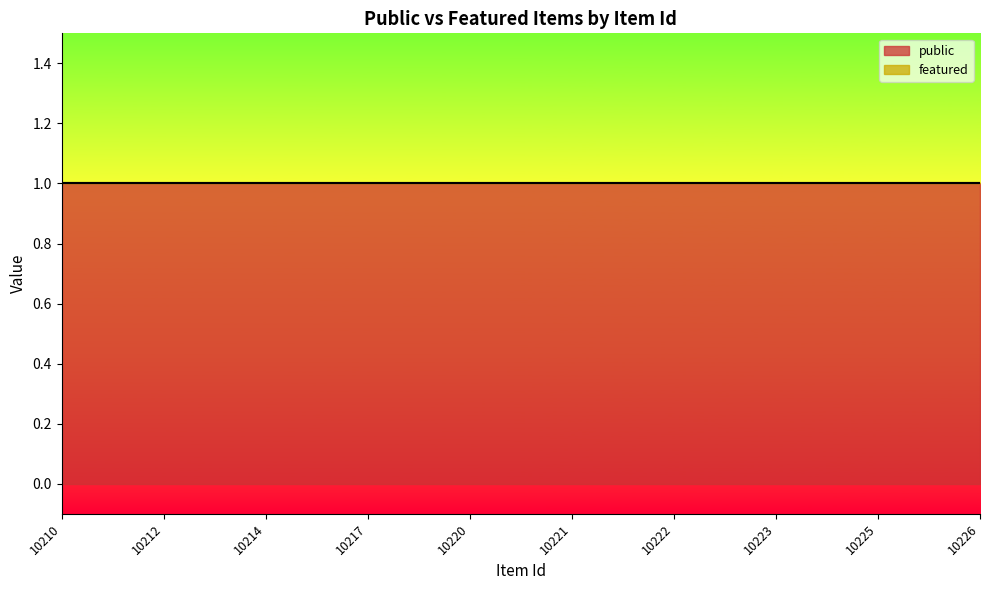

Reading left to right, extract all data points from this chart.

public: 10210=1	10212=1	10214=1	10217=1	10220=1	10221=1	10222=1	10223=1	10225=1	10226=1
featured: 10210=0	10212=0	10214=0	10217=0	10220=0	10221=0	10222=0	10223=0	10225=0	10226=0